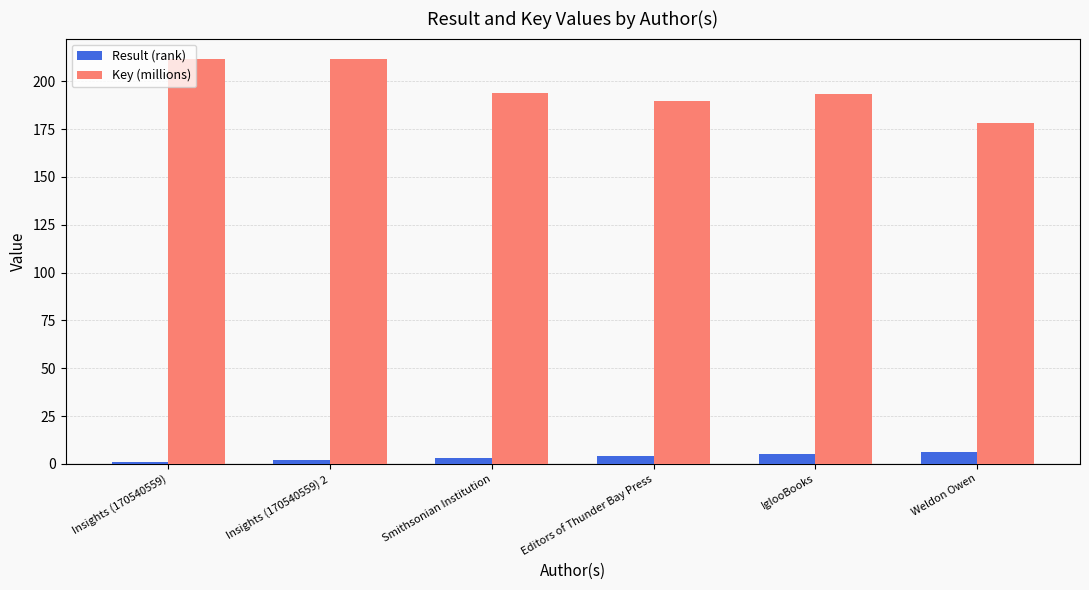

What is the difference between the maximum and minimum values in the Result (rank) series?

5.0